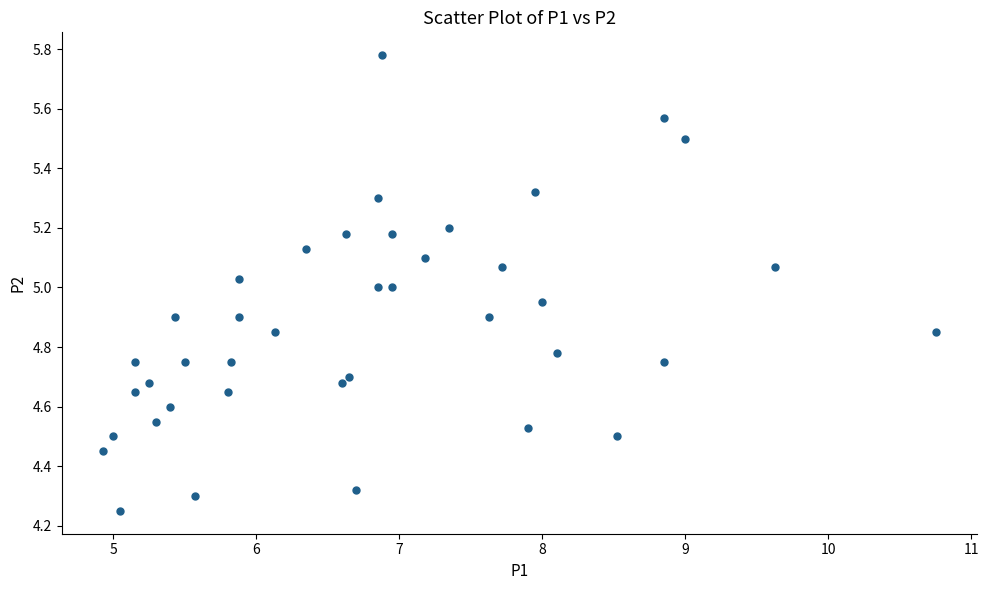

What is the range of Y values (max minus min)?

1.5